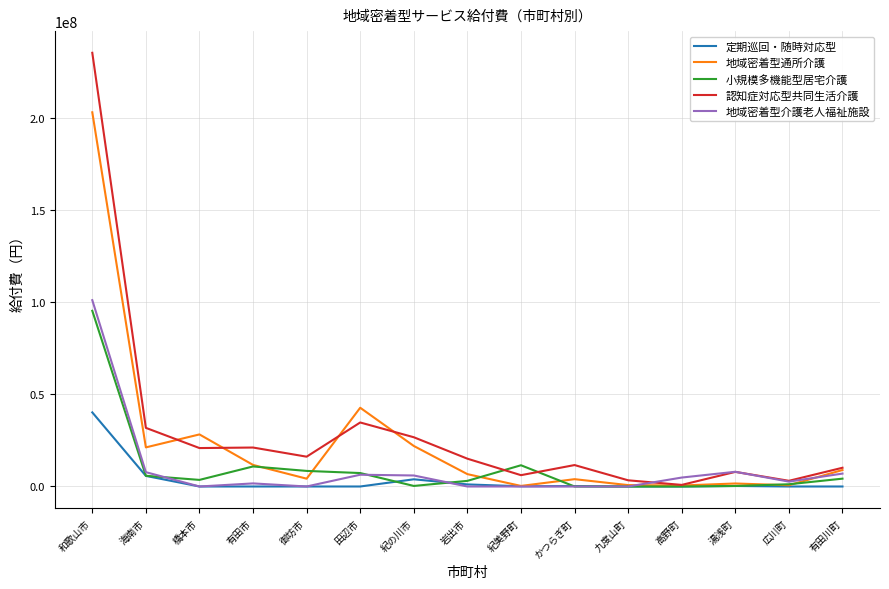

Which series has the widest spread of values?

認知症対応型共同生活介護